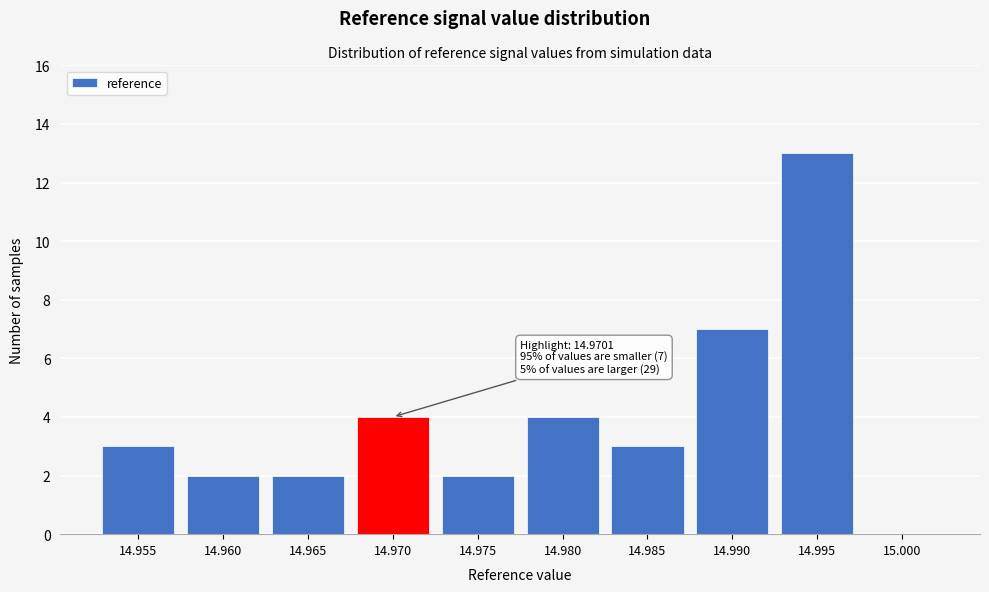

Reading left to right, extract all data points from this chart.

14.955=3	14.960=2	14.965=2	14.970=4	14.975=2	14.980=4	14.985=3	14.990=7	14.995=13	15.000=0